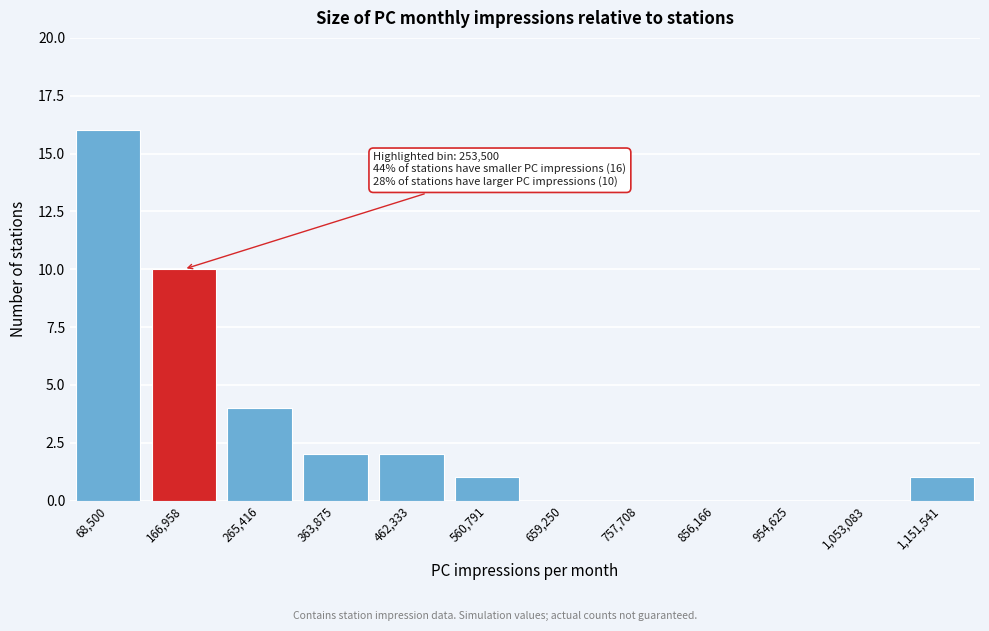

Reading left to right, what are all the values shown in this chart?

68,500=16	166,958=10	265,416=4	363,875=2	462,333=2	560,791=1	659,250=0	757,708=0	856,166=0	954,625=0	1,053,083=0	1,151,541=1